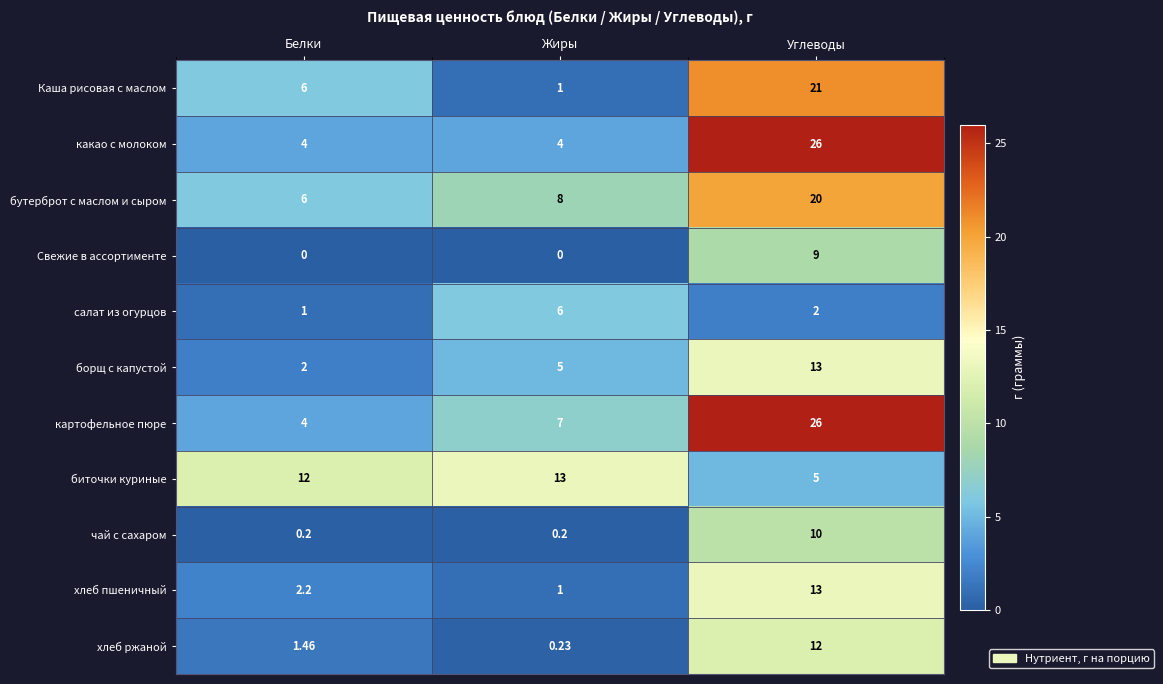

What is the total value across all series at Жиры?

45.4